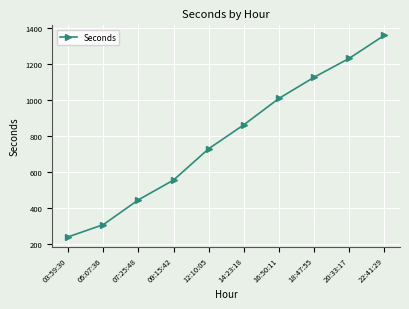

Which has a higher value, 03:59:30 or 22:41:29?

22:41:29